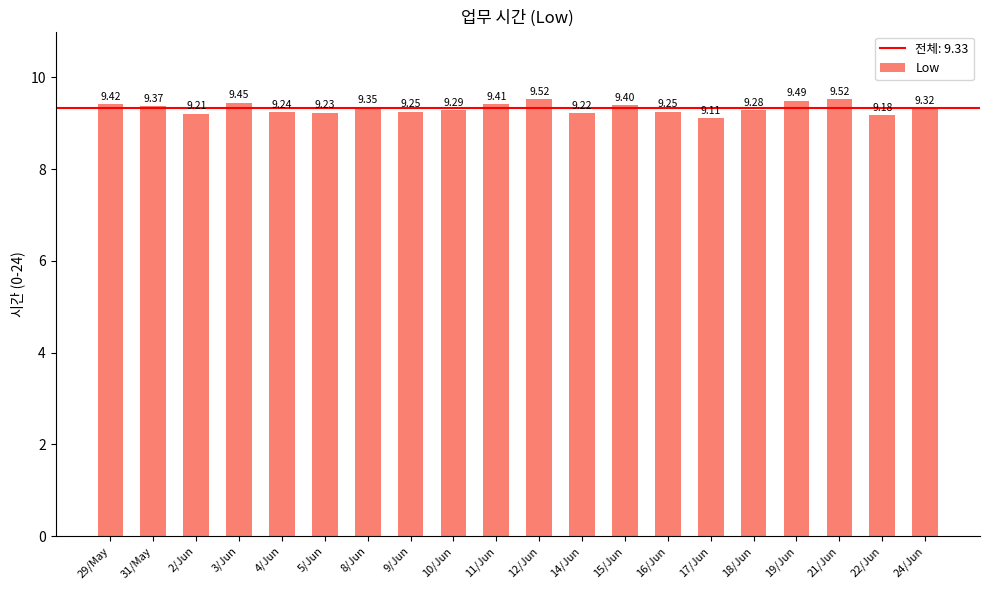

Approximately how many times larger is the value at 31/May compared to 10/Jun?

1.0